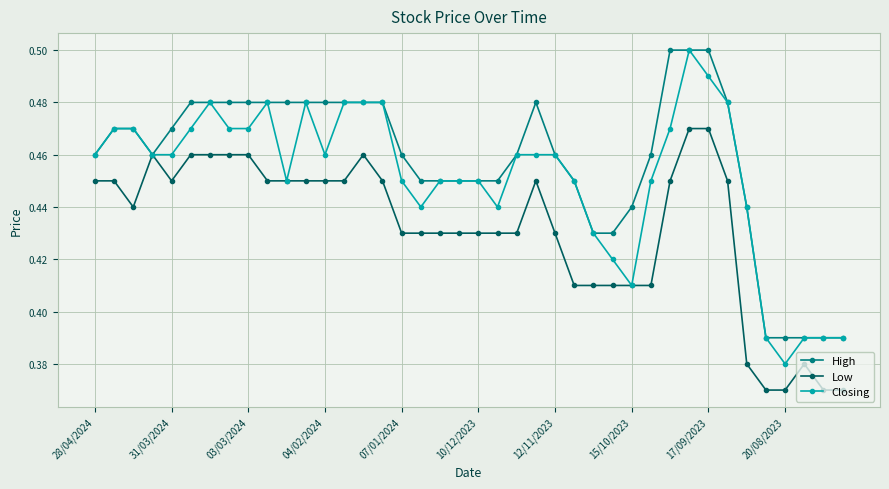

At how many categories does at least one series exceed 0?

40